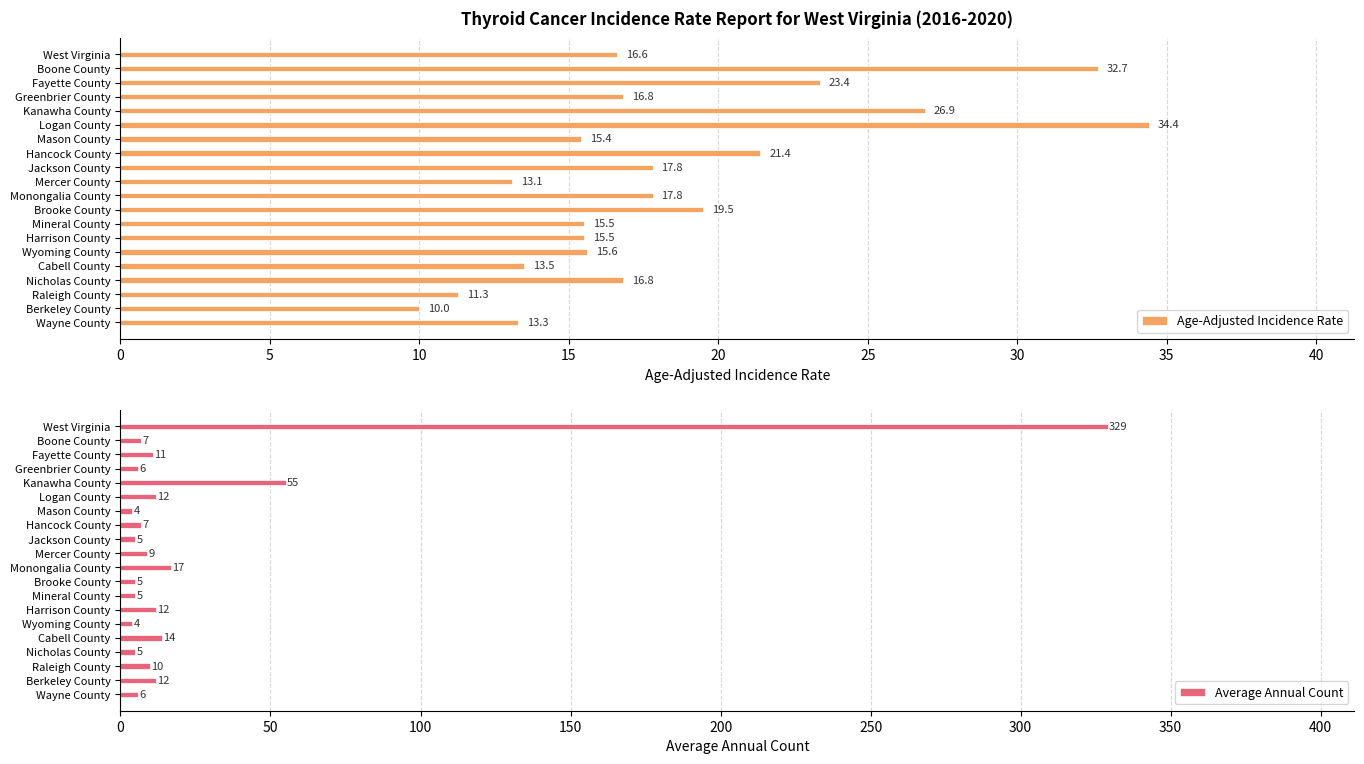

What value does the Age-Adjusted Incidence Rate series have at Fayette County?

23.4